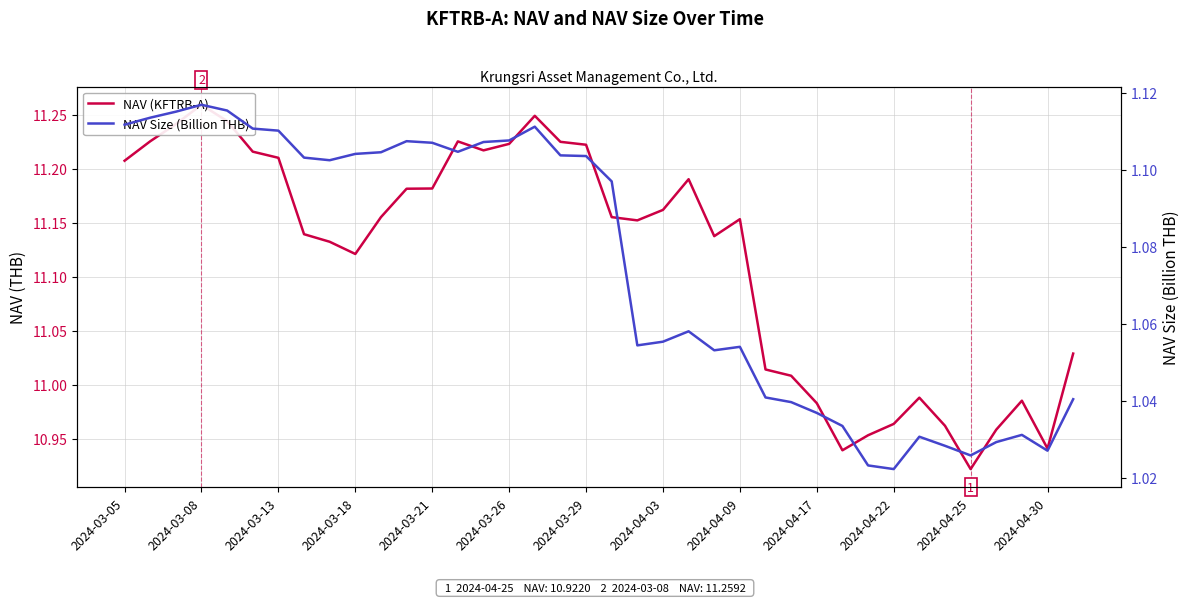

What position from the left is 2024-04-09?

25